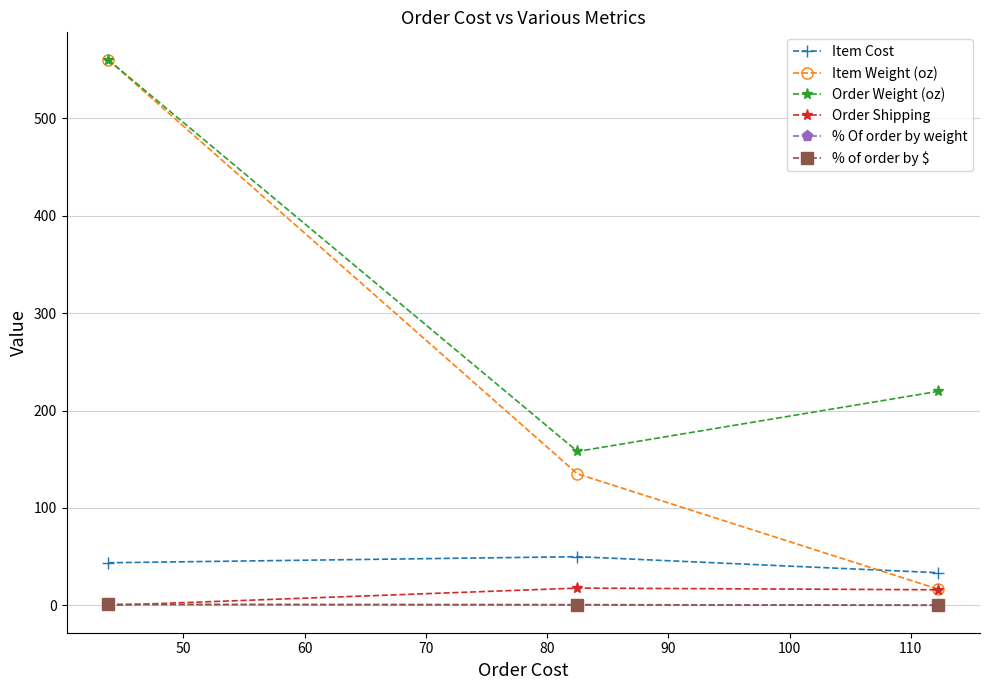

Which series has the widest spread of values?

Item Weight (oz)